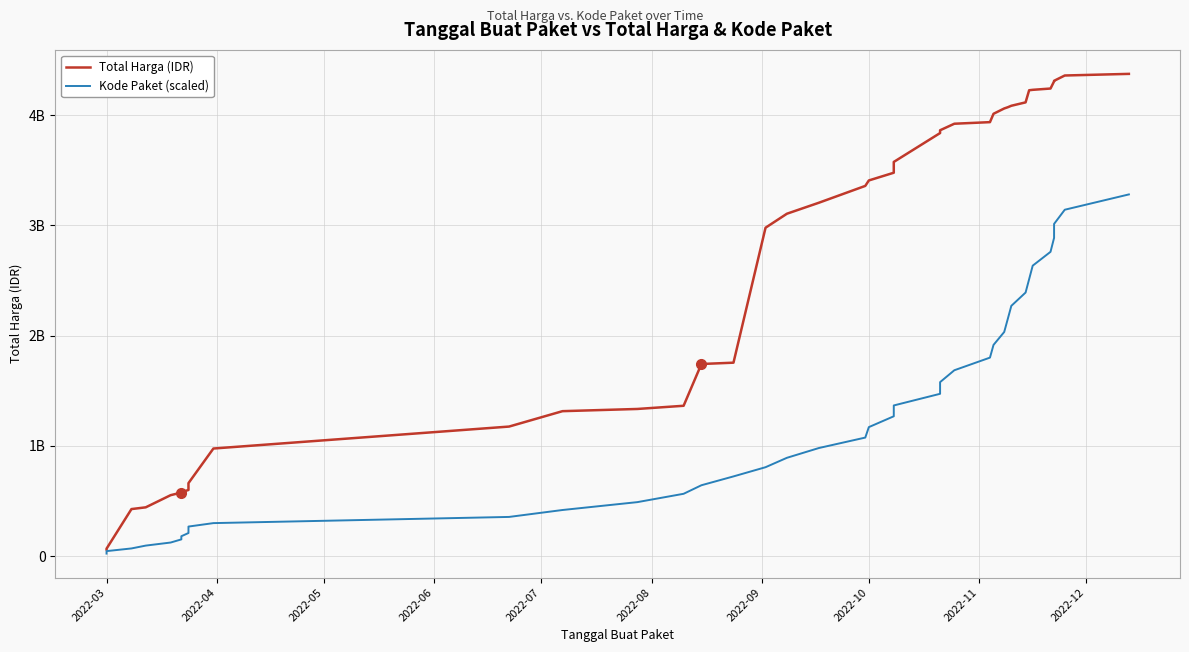

Which series has the widest spread of values?

Total Harga (IDR)